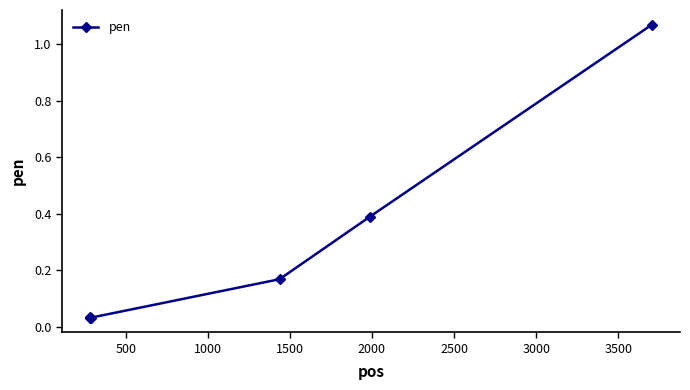

What is the difference between the maximum and second lowest values?

1.0